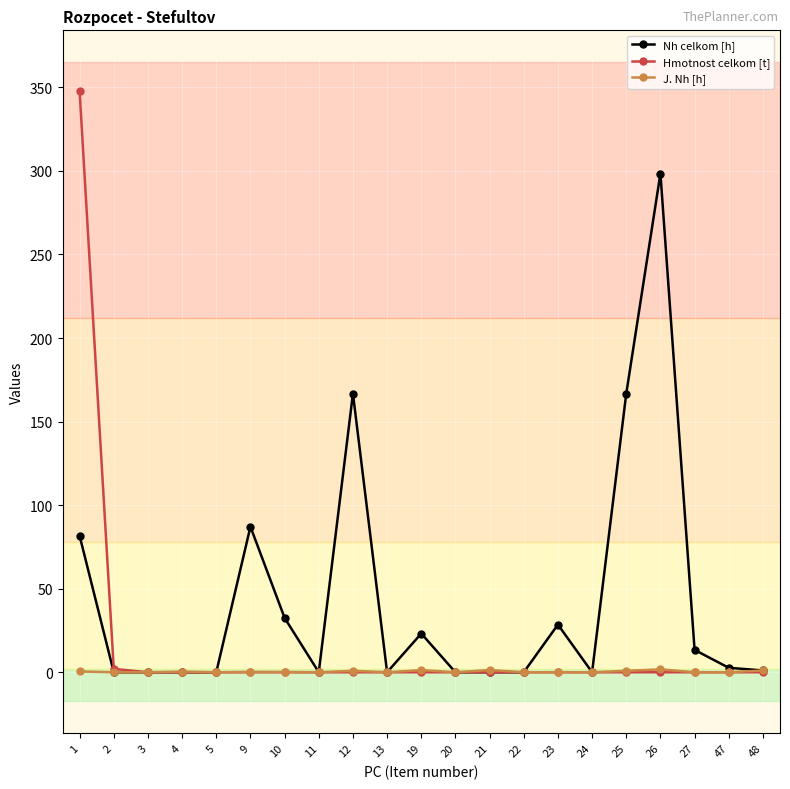

Is the value of J. Nh [h] at 1 greater than the value of Nh celkom [h] at 19?

No